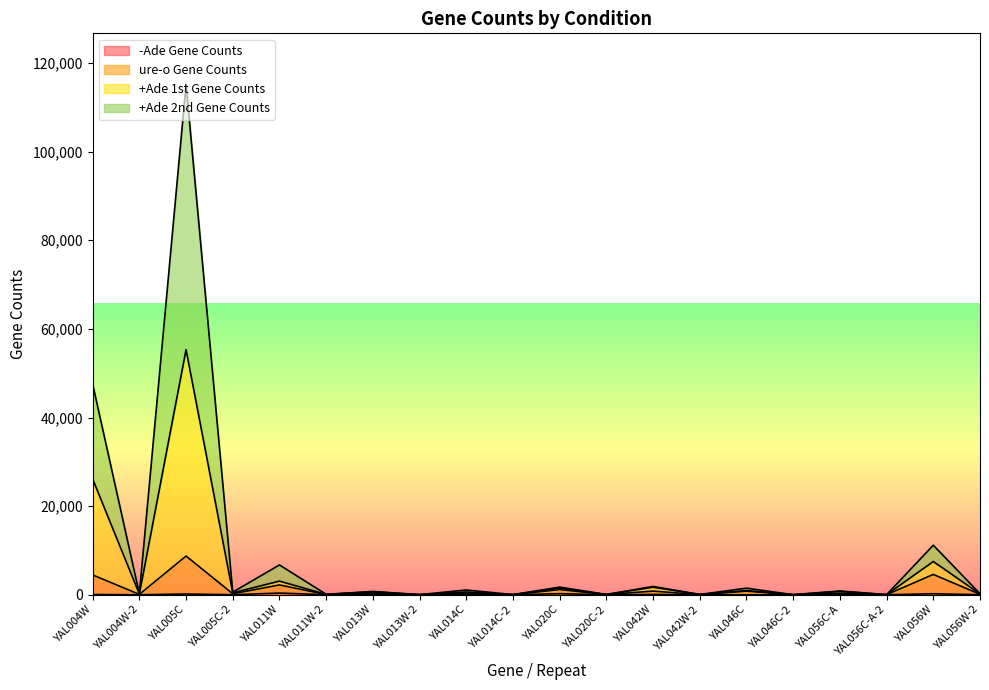

At which category is the sum across all series the highest?

YAL005C